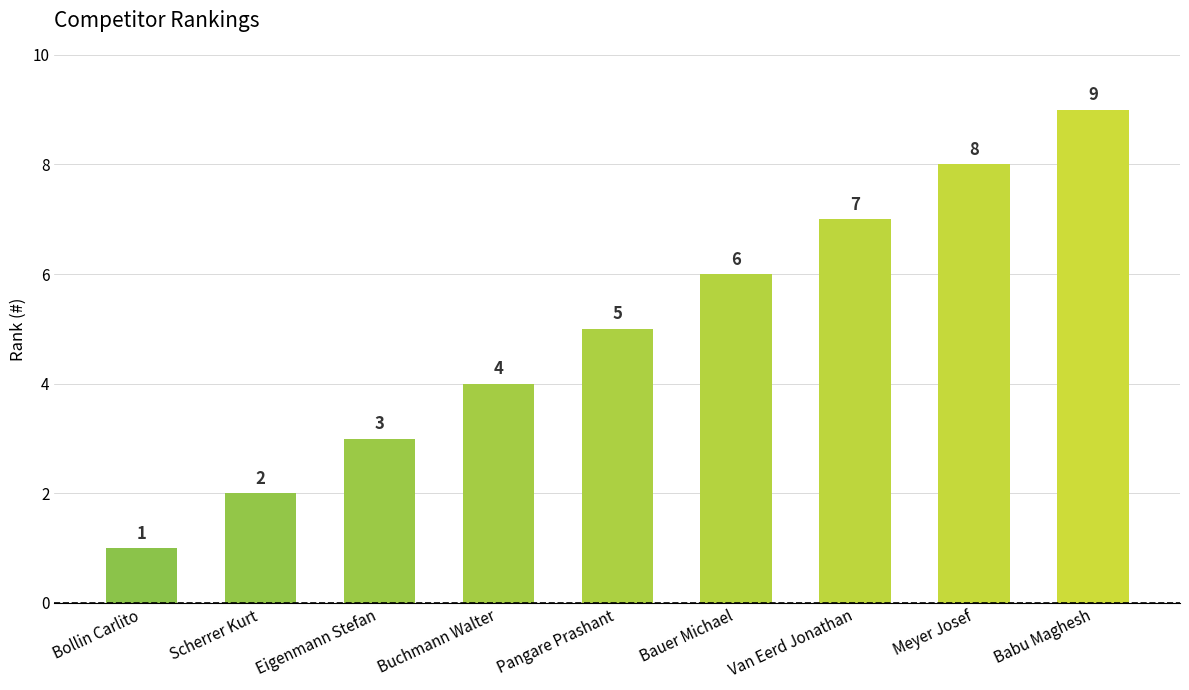

At which category does the chart reach its minimum across all series?

Bollin Carlito